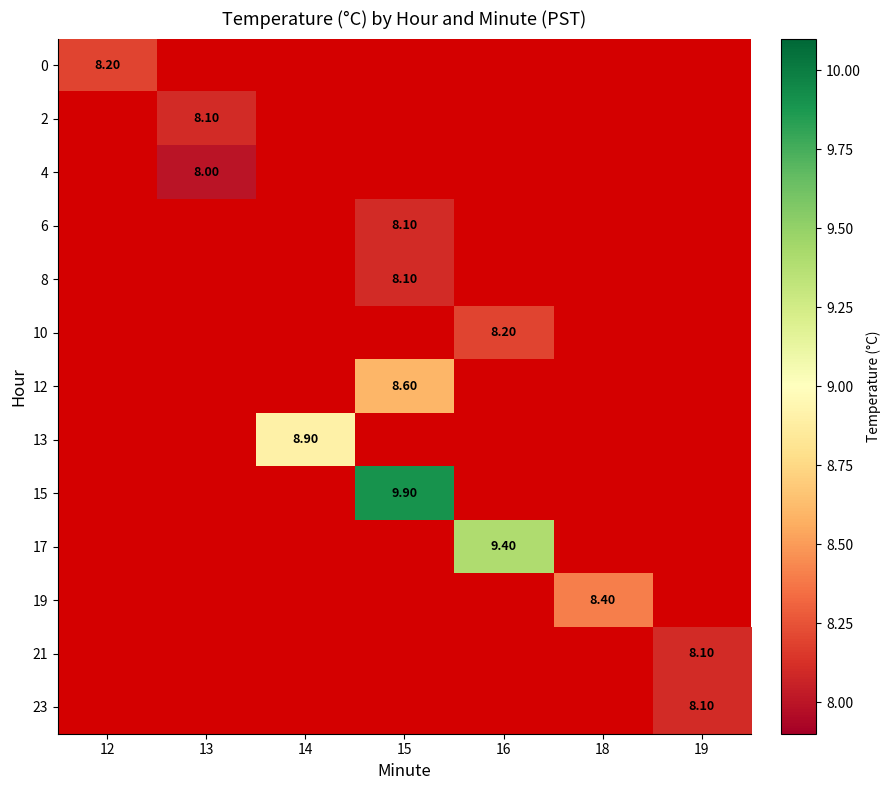

What value does the 4 series have at 13?

8.0